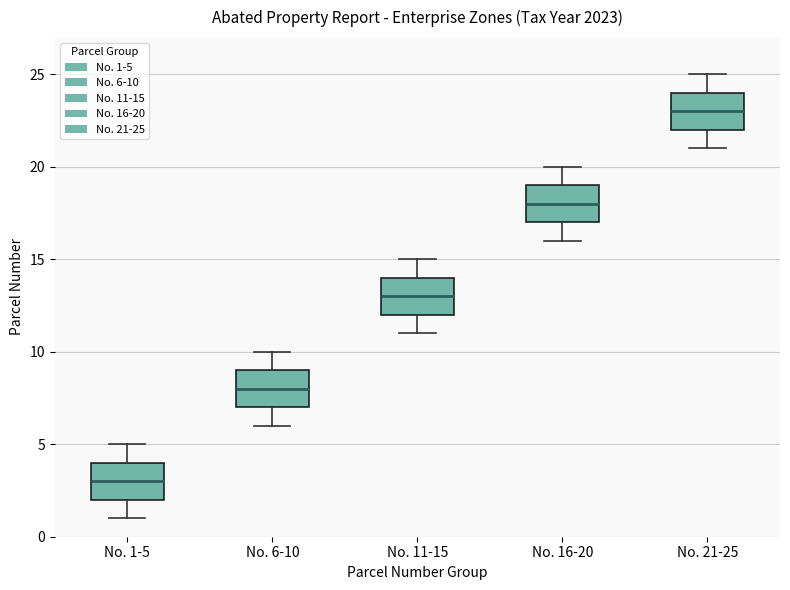

Reading left to right, read every box against the y-axis: the position of its median line, the range the box covers, and the ends of its whiskers. The values are not printed on the chart, so give them approximately, as read against the axis.

No. 1-5: median 3, box 2 to 4, whiskers 1 to 5
No. 6-10: median 8, box 7 to 9, whiskers 6 to 10
No. 11-15: median 13, box 12 to 14, whiskers 11 to 15
No. 16-20: median 18, box 17 to 19, whiskers 16 to 20
No. 21-25: median 23, box 22 to 24, whiskers 21 to 25